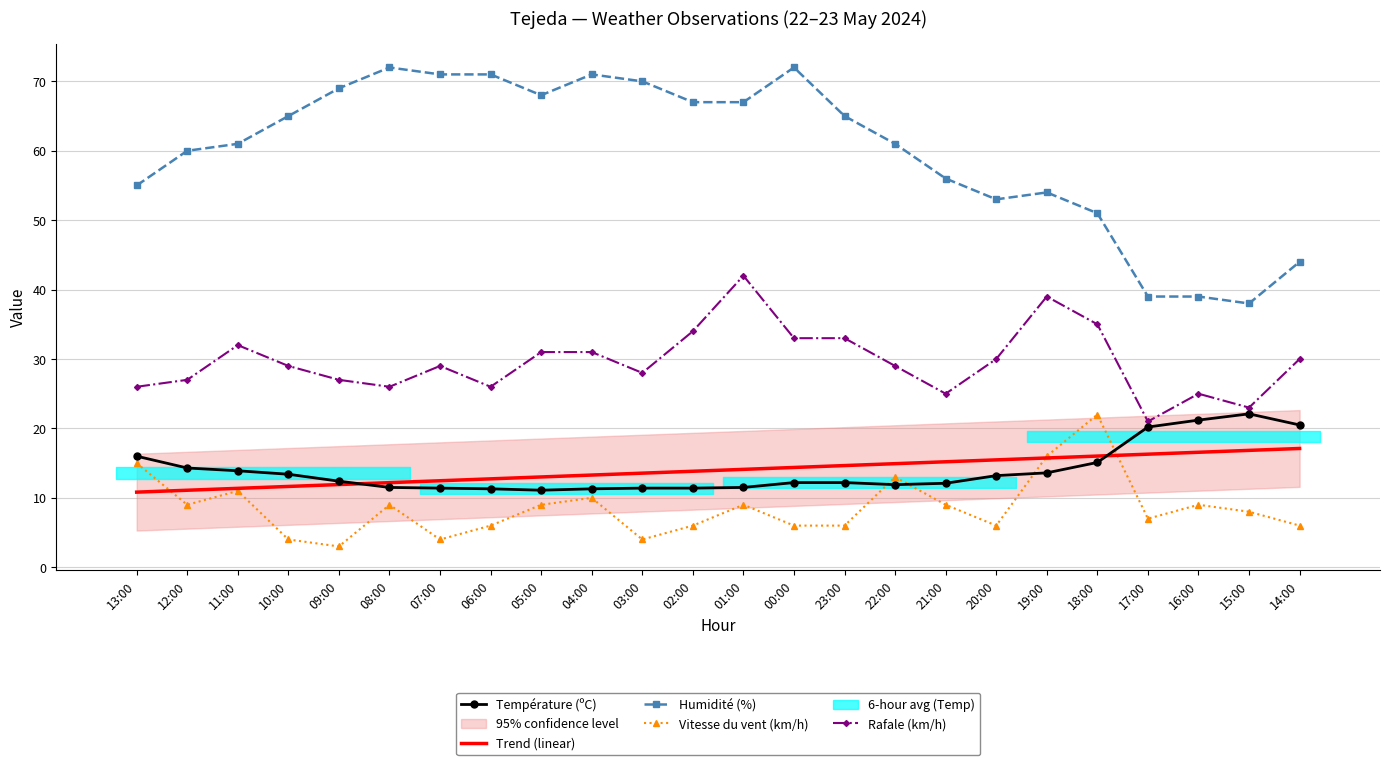

How many values in the Vitesse du vent (km/h) series exceed 9?

6